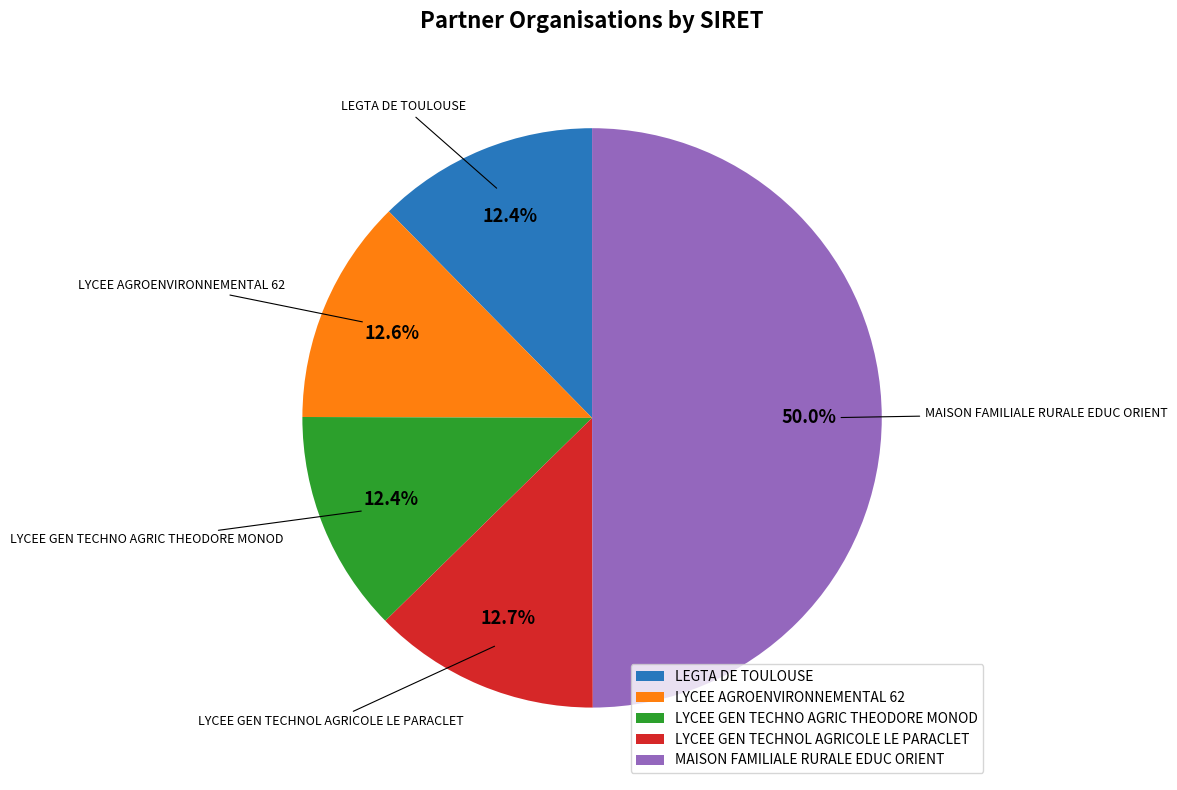

Which slice is the largest?

MAISON FAMILIALE RURALE EDUC ORIENT